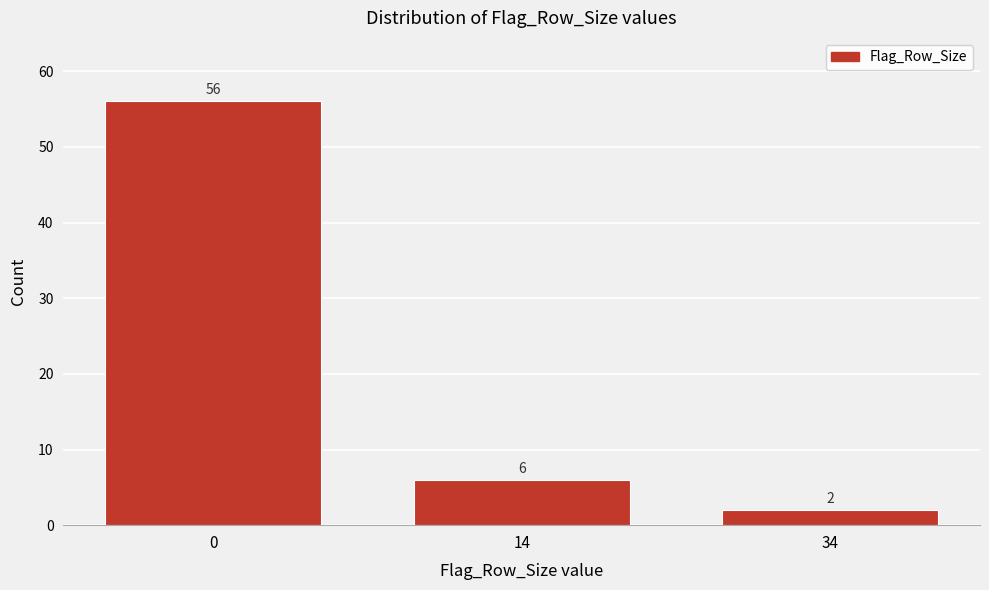

Reading left to right, list all the values displayed in this chart.

56	6	2